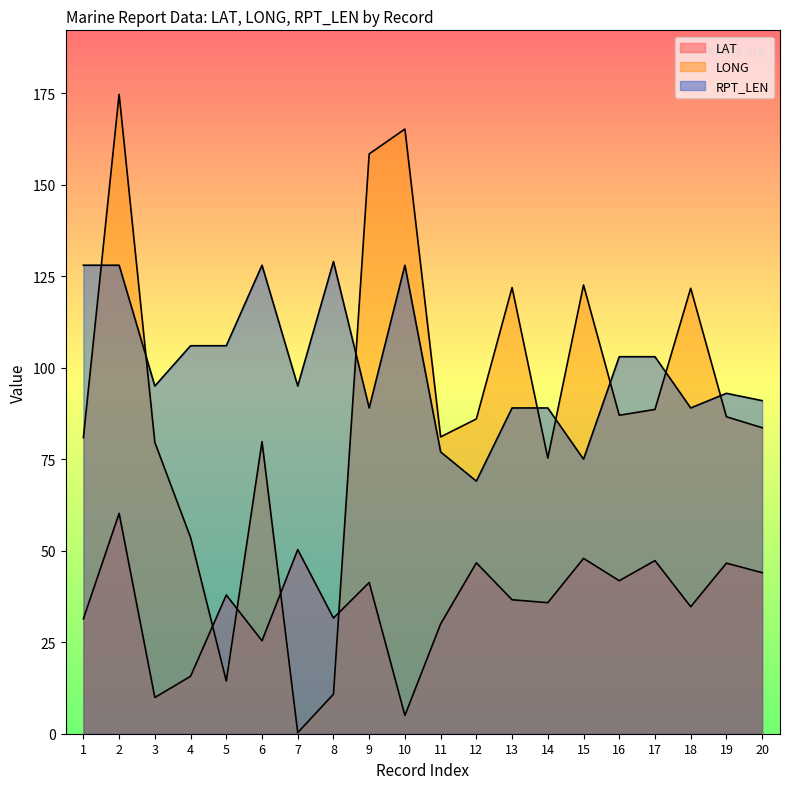

What is the minimum value for LAT?

5.0